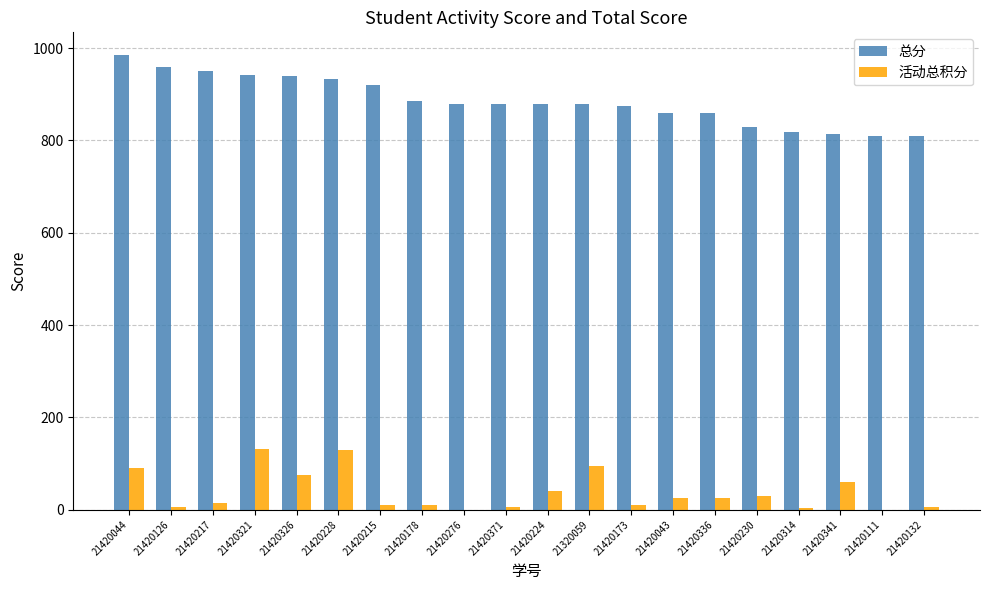

How many groups of bars are there?

20